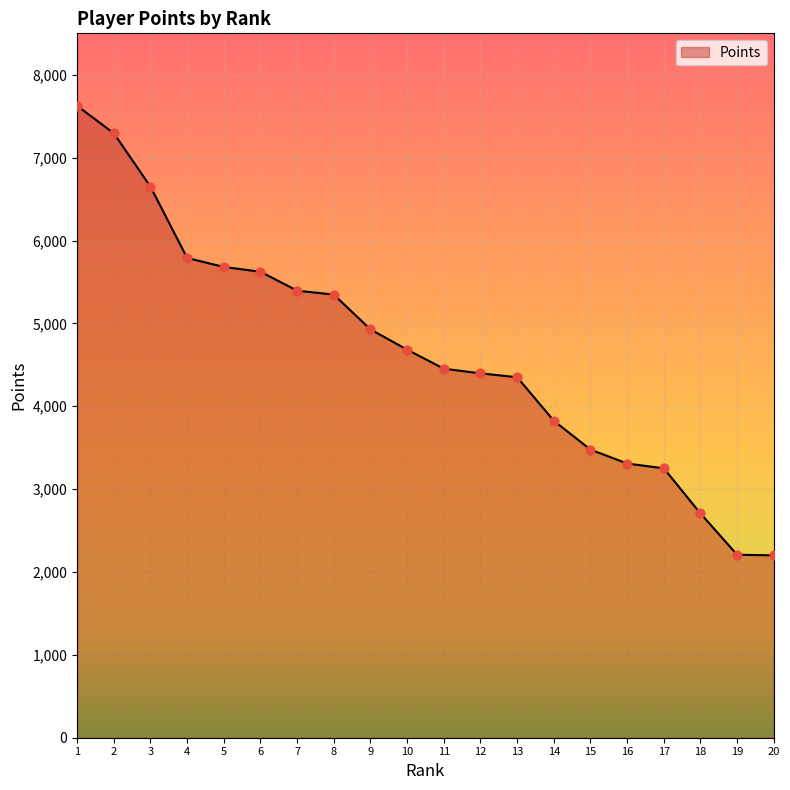

Between 4 and 12, which is larger?

4